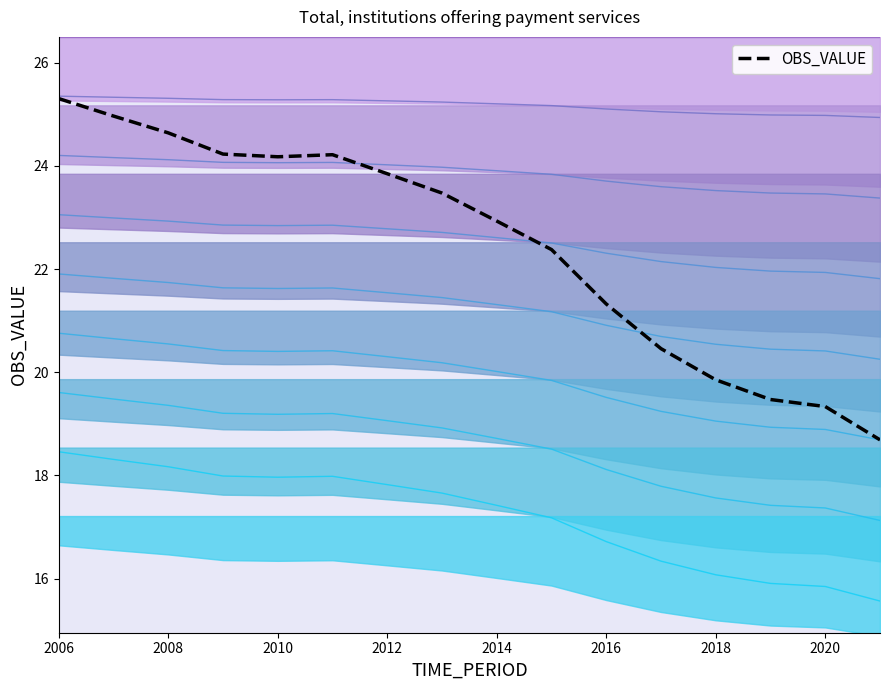

Is it true that OBS_VALUE equals 5.8 at 2006?

False